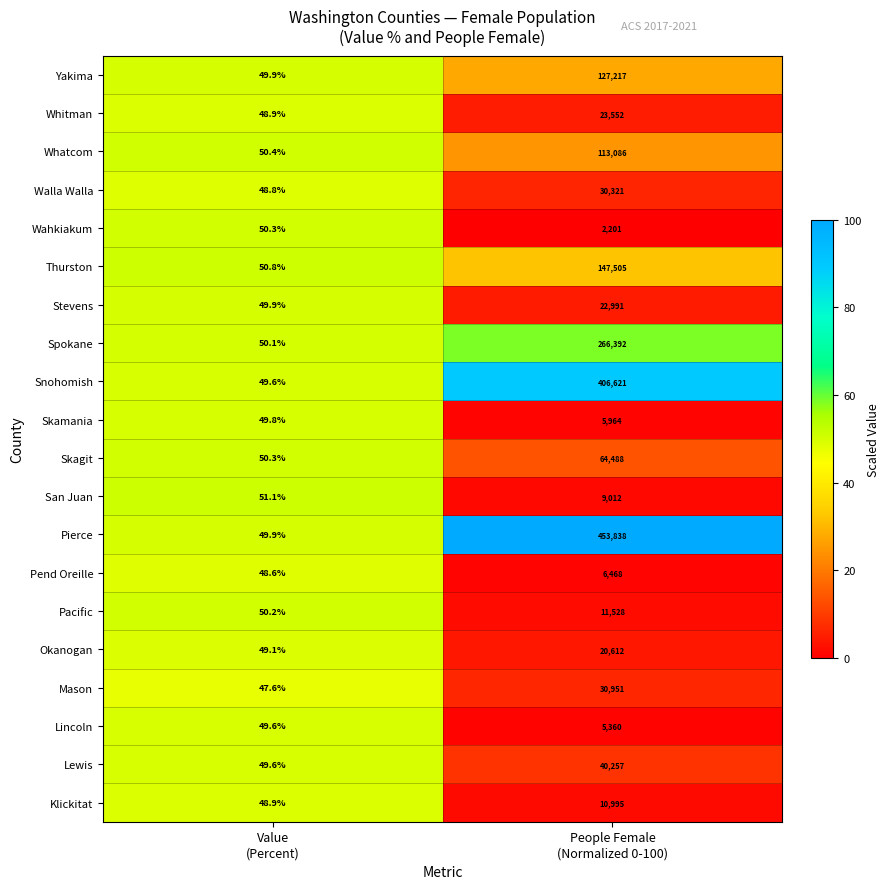

How many distinct data groups are displayed?

20